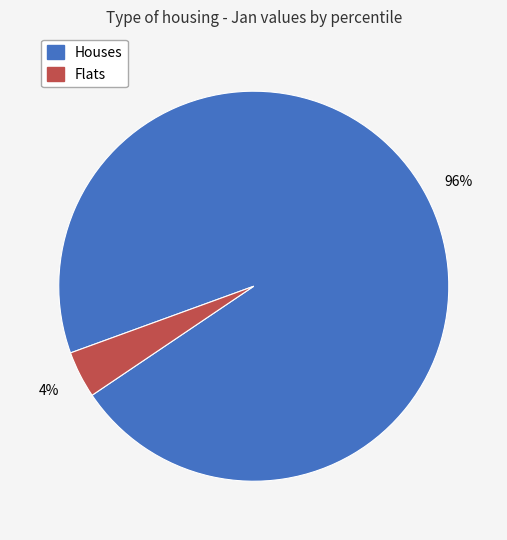

Count the number of slices in the pie.

2